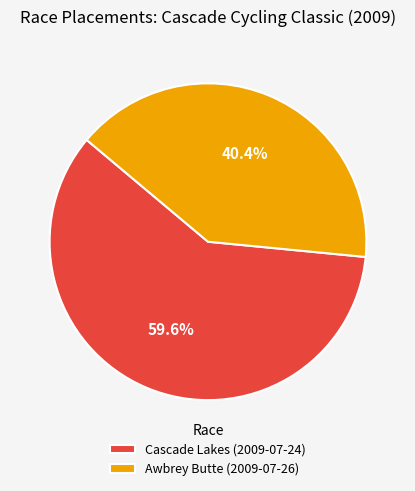

What percentage do Cascade Lakes (2009-07-24) and Awbrey Butte (2009-07-26) together represent?

100.0%